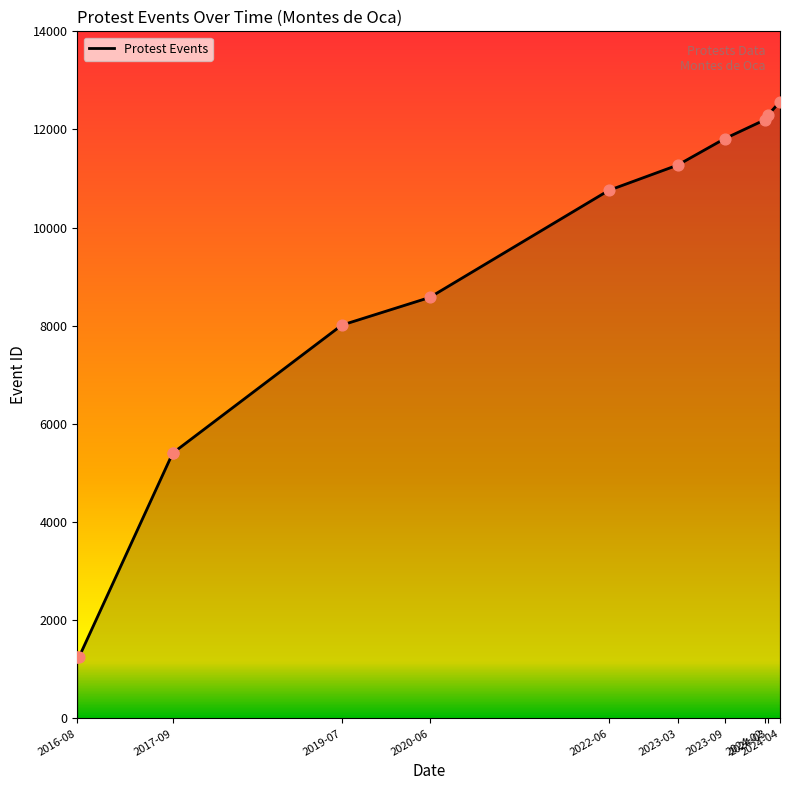

What is the ratio of the value at 2017-09-01 to the value at 2022-06-08?

0.5